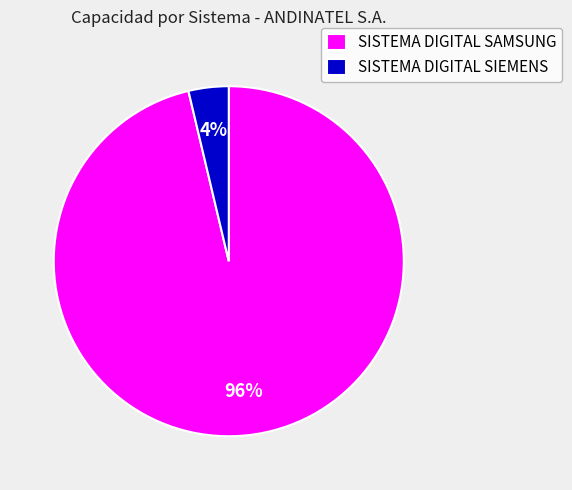

Count the number of slices in the pie.

2